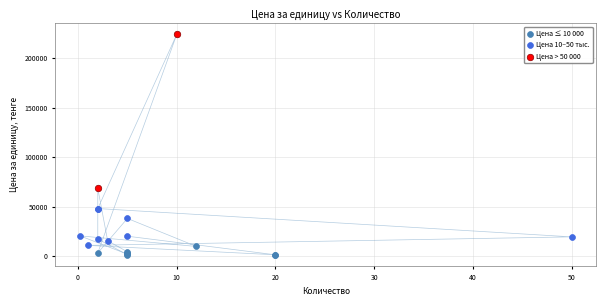

What are all the series names shown in the legend?

Цена ≤ 10 000, Цена 10–50 тыс., Цена > 50 000